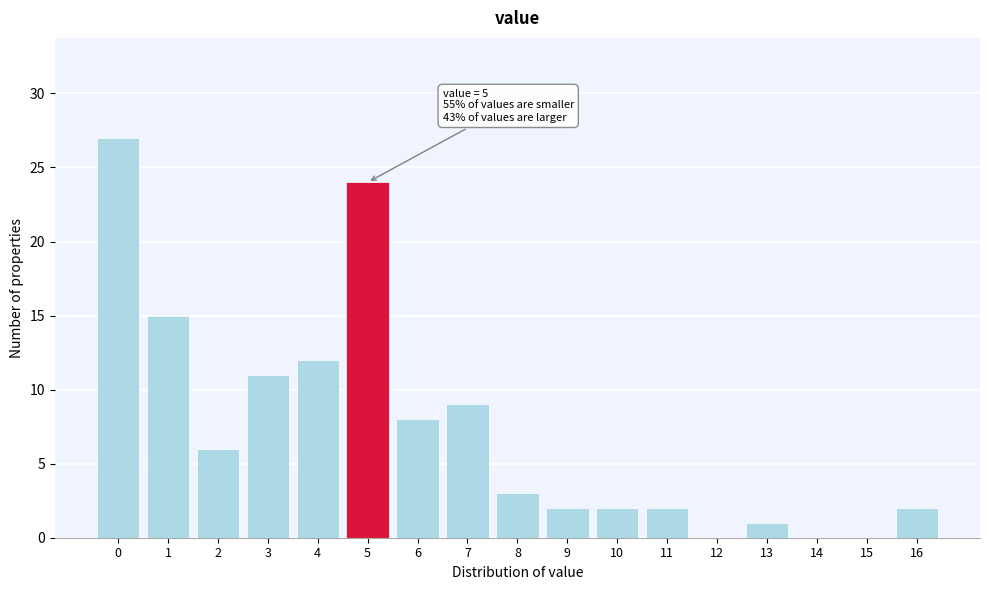

Reading left to right, what are all the values shown in this chart?

0=27	1=15	2=6	3=11	4=12	5=24	6=8	7=9	8=3	9=2	10=2	11=2	12=0	13=1	14=0	15=0	16=2